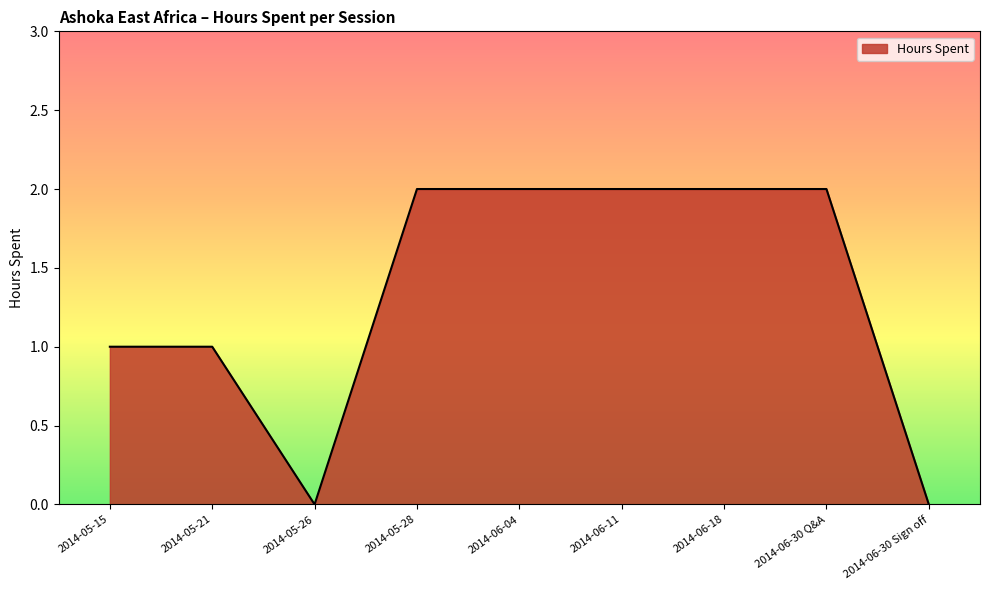

The chart shows a value of 2 at 2014-06-18. True or false?

True